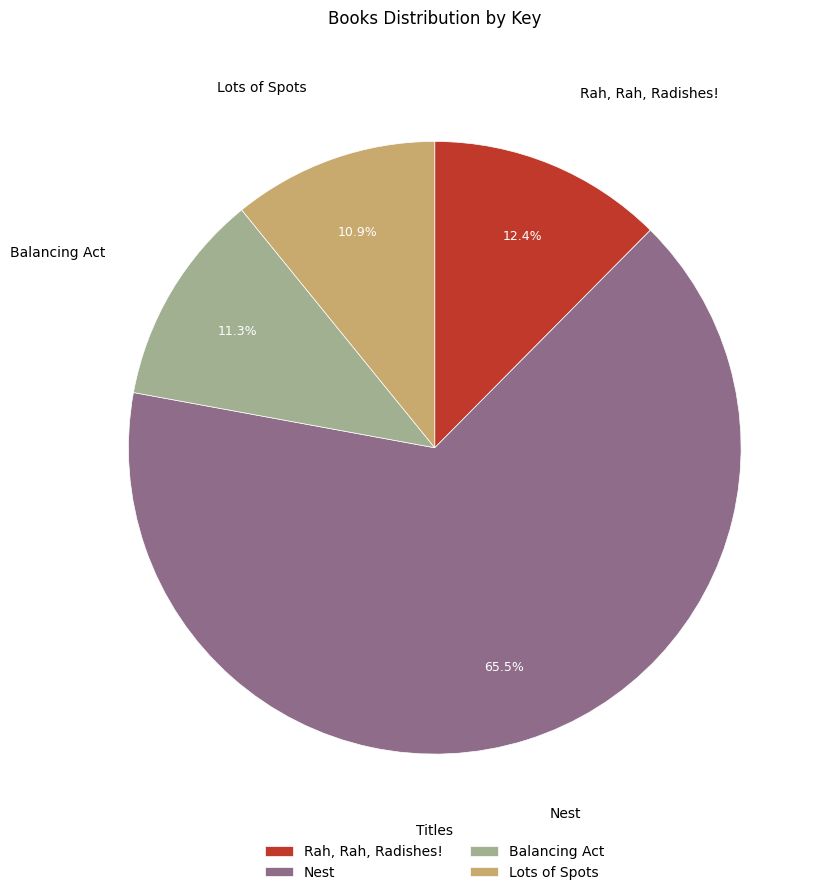

True or false: Lots of Spots accounts for 11% of the total.

True